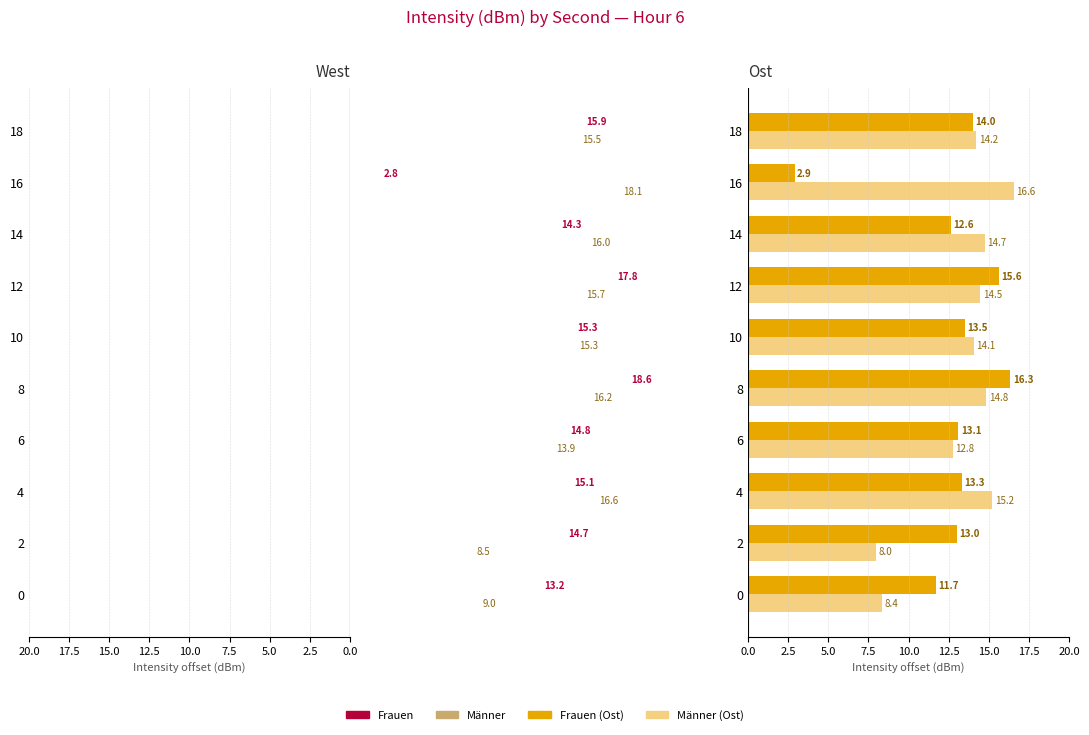

How many groups of bars are there?

10